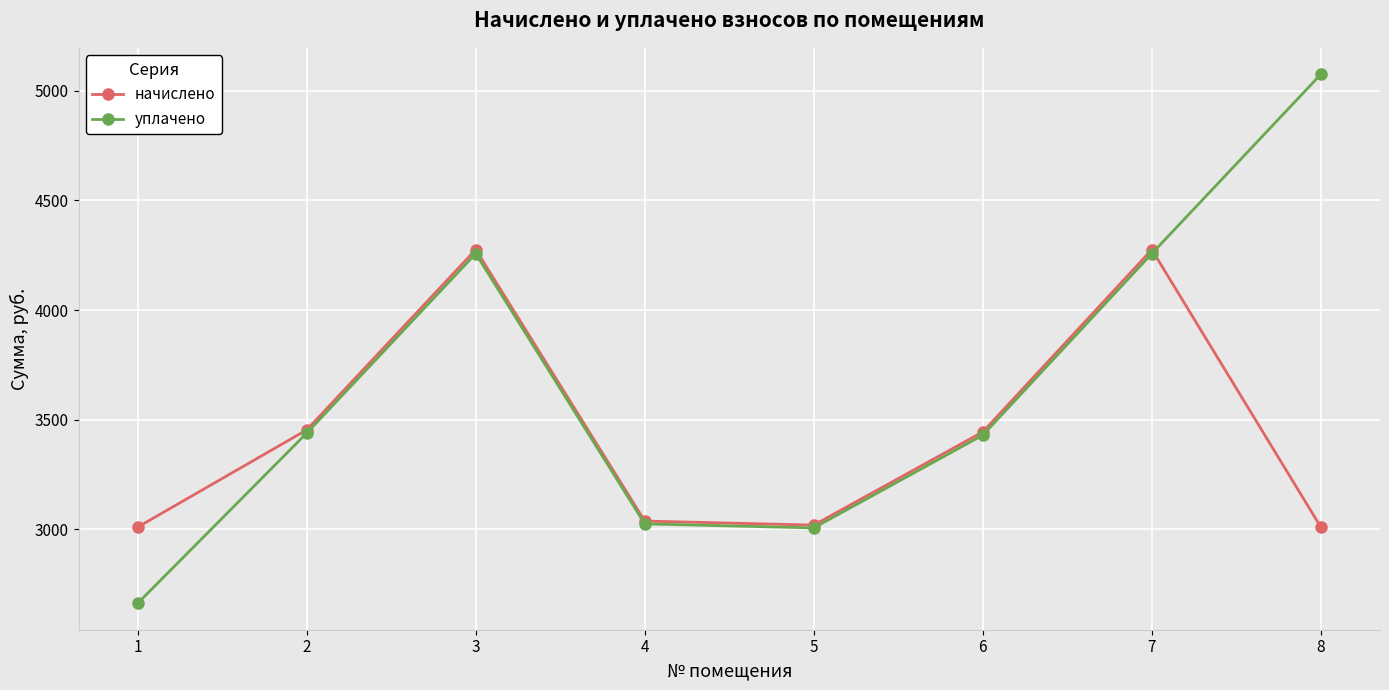

List the series in order of their overall mean, lowest first.

начислено, уплачено